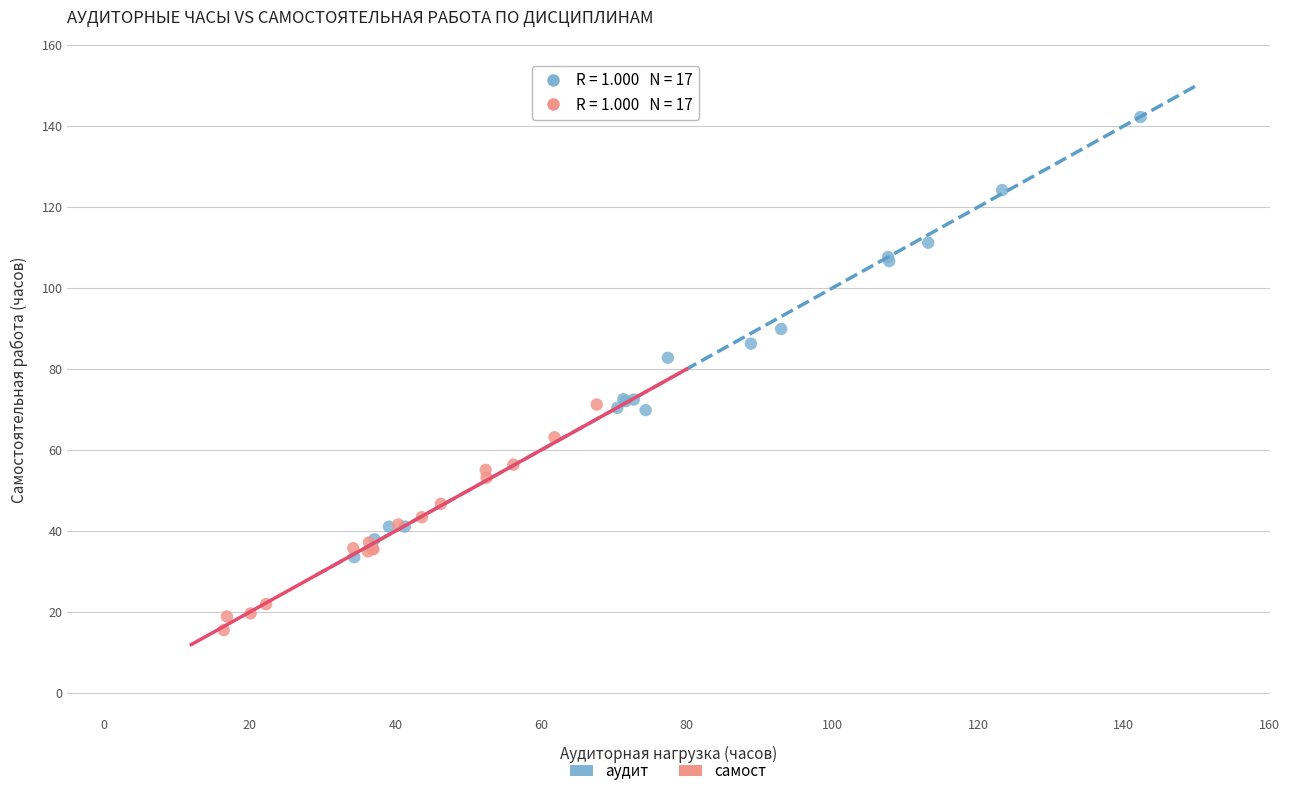

Which series reaches the minimum Y coordinate?

самост